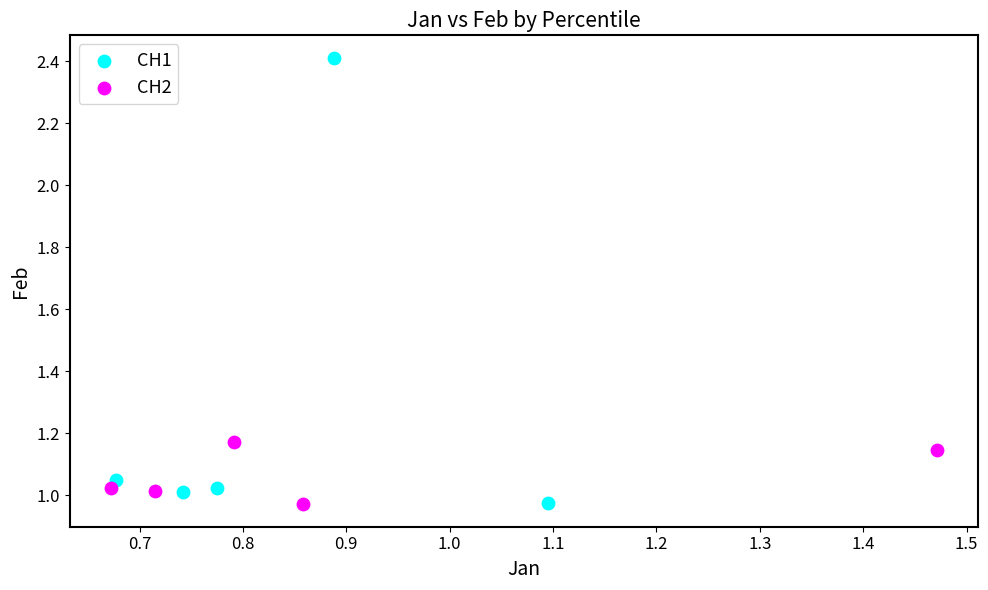

Which series contains the highest Y value?

CH1